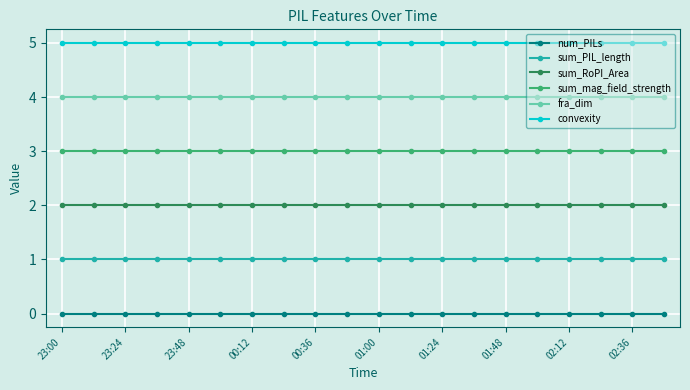

Rank the series by their maximum value, from highest to lowest.

convexity, fra_dim, sum_mag_field_strength, sum_RoPI_Area, sum_PIL_length, num_PILs